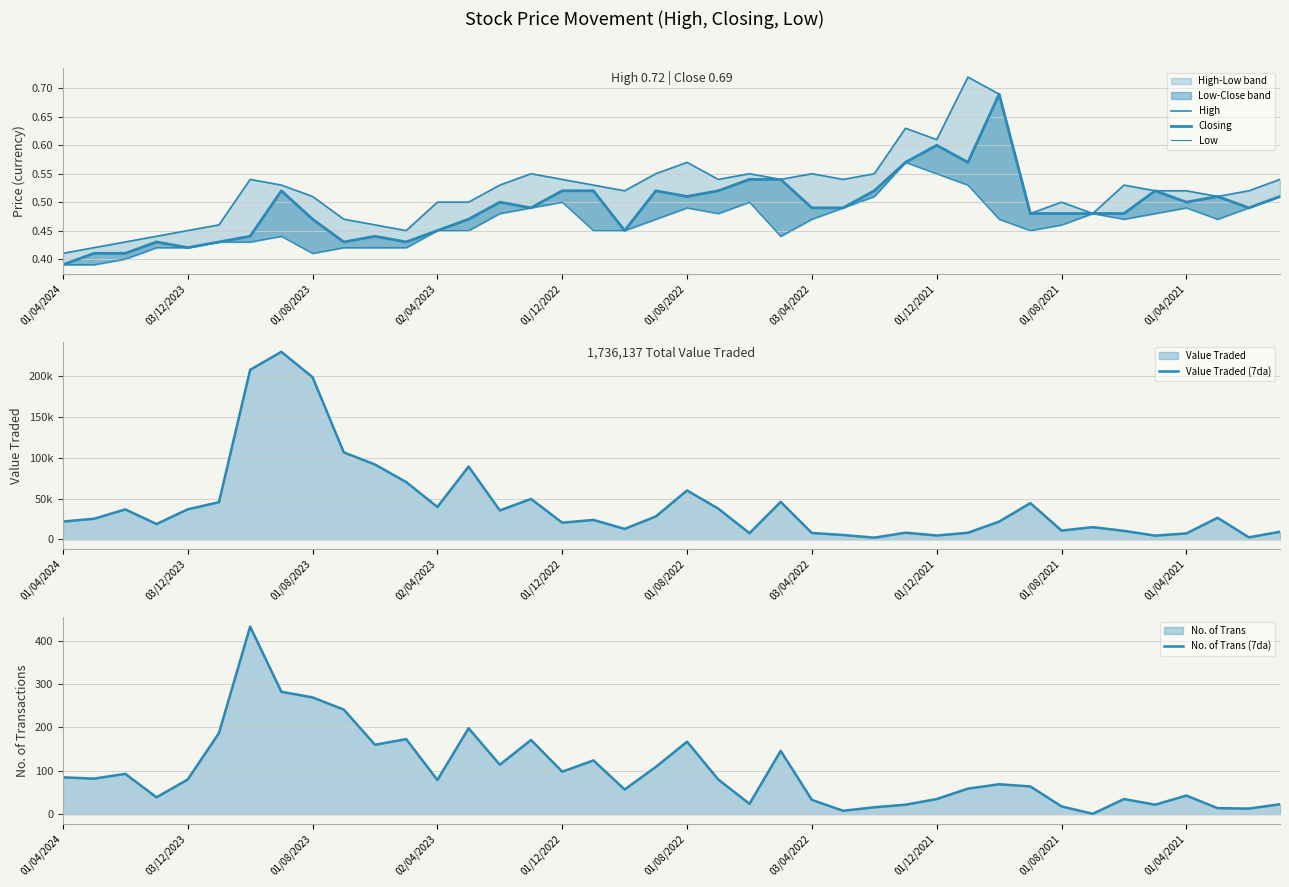

The value of No. of Trans (7da) at 02/04/2023 is 79. True or false?

True